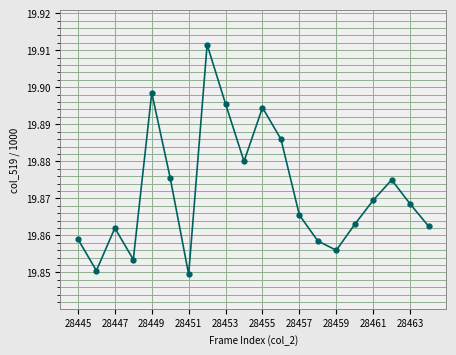

What is the sum of all values?

397.4